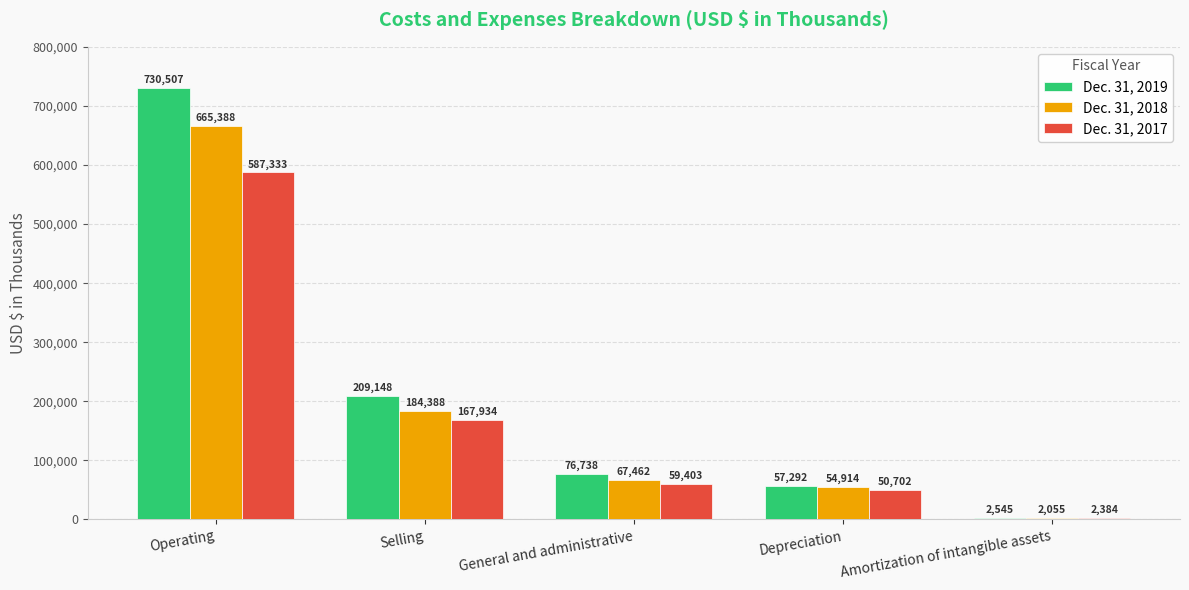

What is the sum of the Dec. 31, 2018 values at Amortization of intangible assets and Selling?

186443